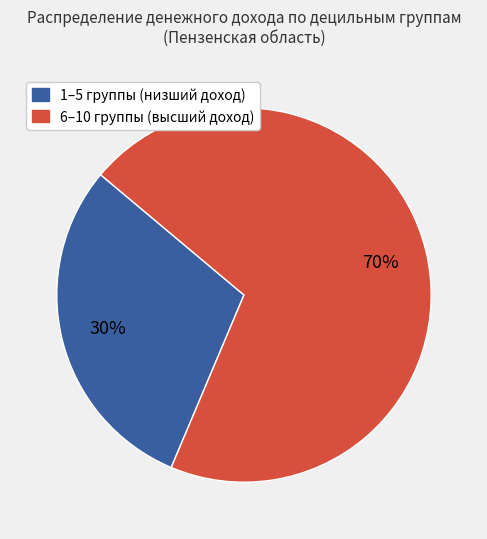

To the nearest percent, what is the difference between the largest and smallest slice percentages?

40%